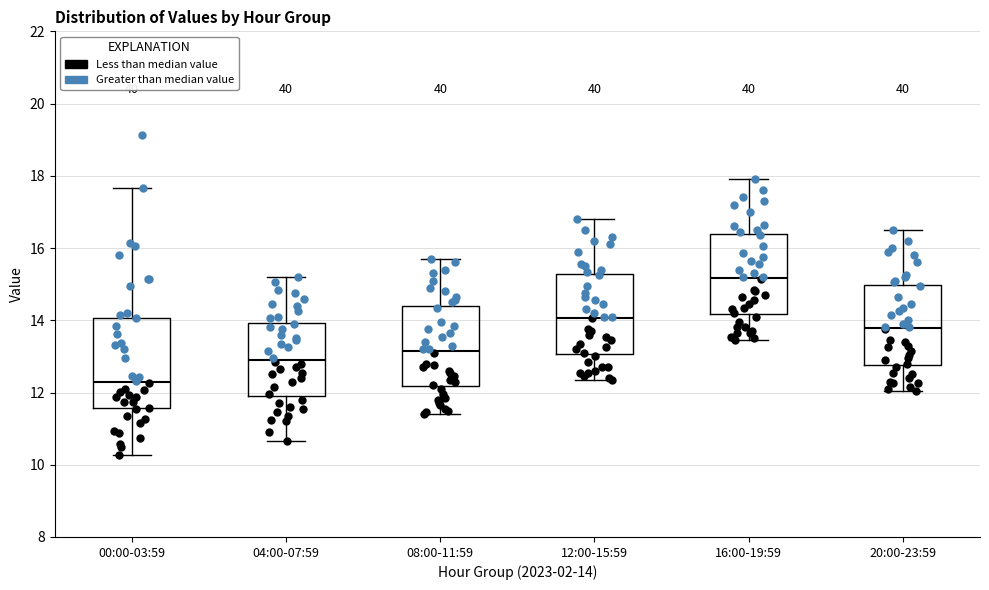

Where does the lower whisker of the box for 20:00-23:59 end on the y-axis? The values are not printed on the chart, so give them approximately, as read against the axis.

12.0